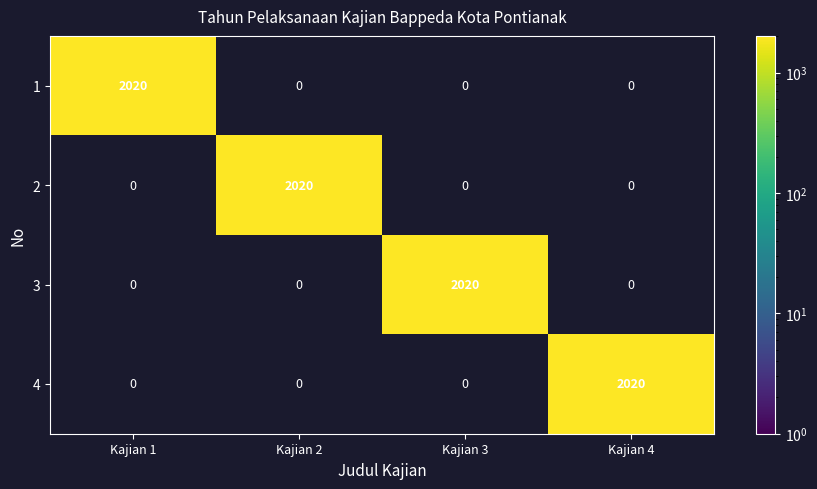

True or false: 1 has a value of 0 at Kajian 4.

True